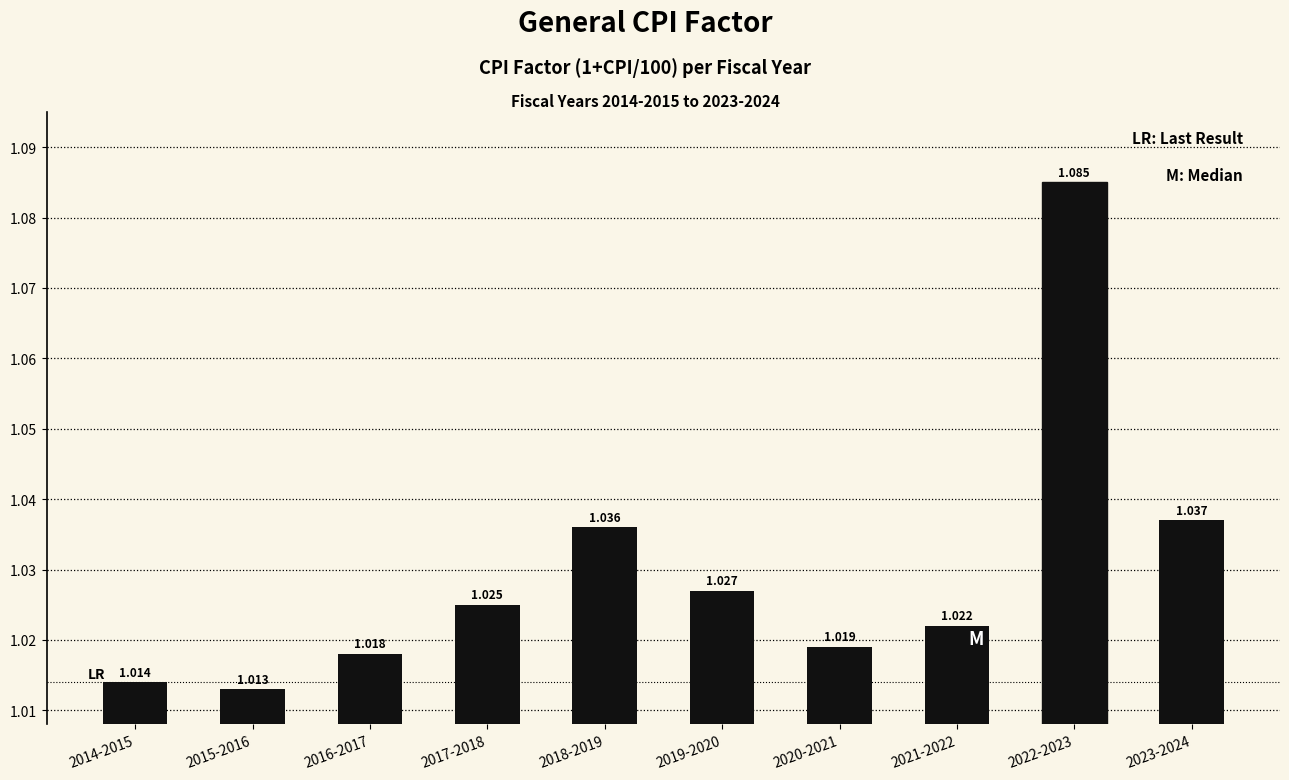

Count the number of categories in the chart.

10